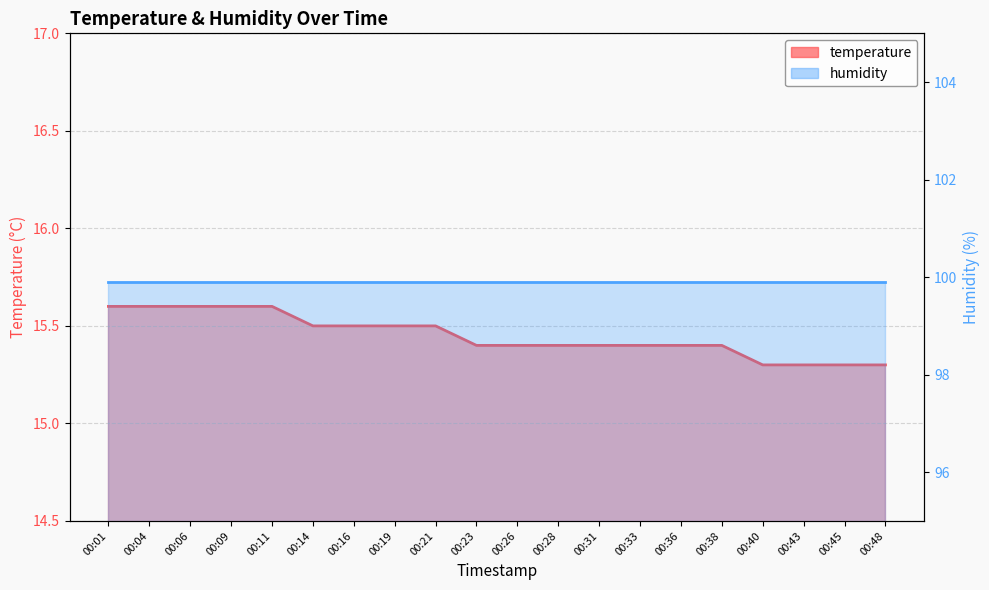

Reading left to right, transcribe all the data shown in this chart.

00:01=15.6	00:04=15.6	00:06=15.6	00:09=15.6	00:11=15.6	00:14=15.5	00:16=15.5	00:19=15.5	00:21=15.5	00:23=15.4	00:26=15.4	00:28=15.4	00:31=15.4	00:33=15.4	00:36=15.4	00:38=15.4	00:40=15.3	00:43=15.3	00:45=15.3	00:48=15.3